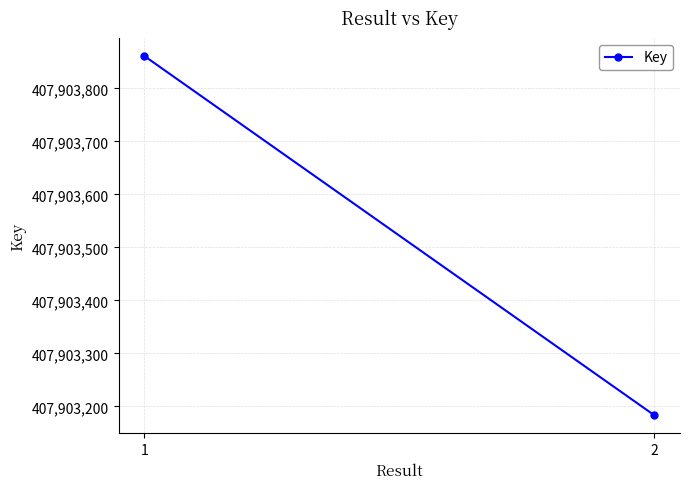

At which label is the value closest to 407903522?

1